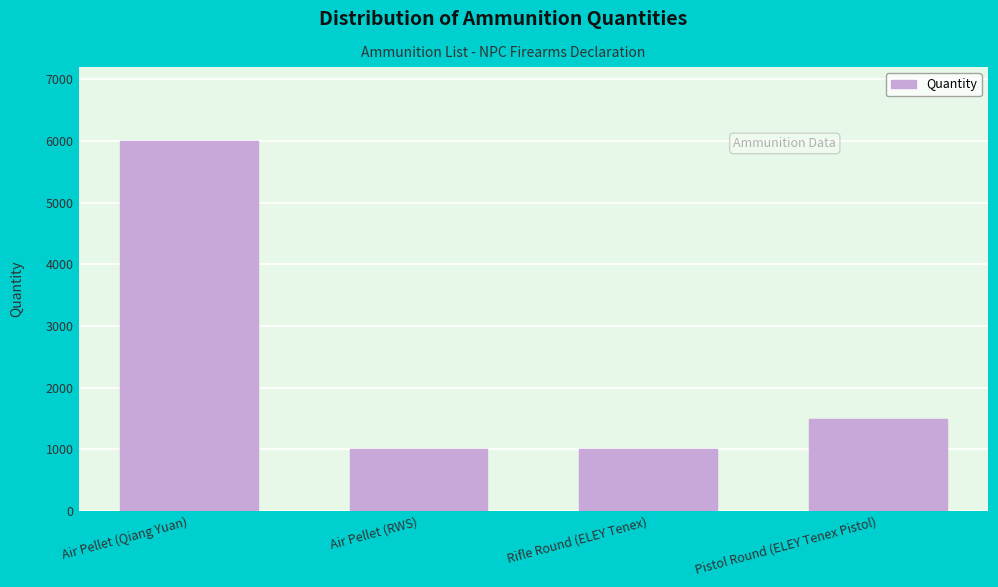

Reading left to right, list all the values displayed in this chart.

6000	1000	1000	1500